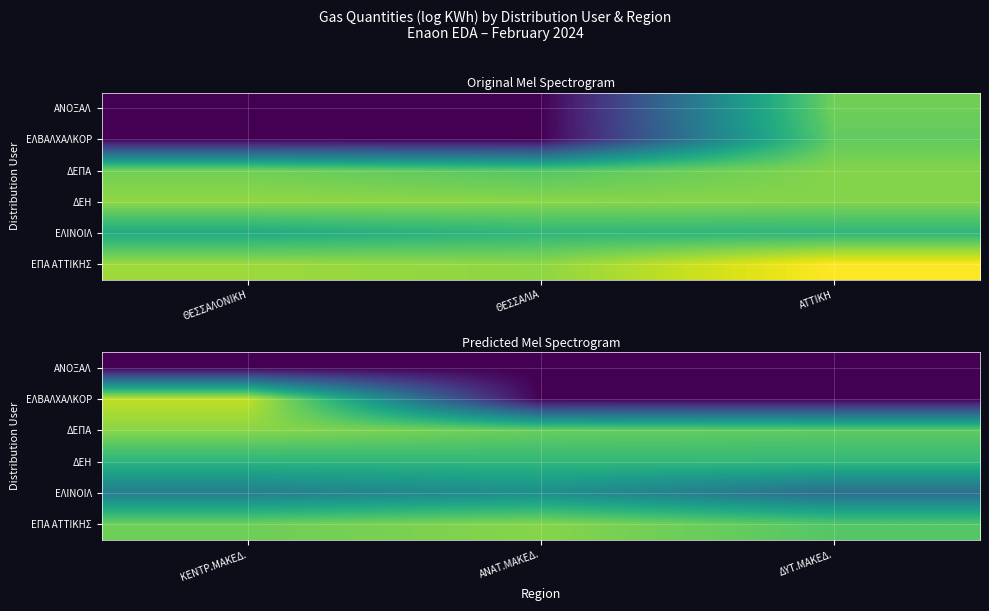

What is the total value across all series at ΔΥΤ.ΜΑΚΕΔ.?

50.0